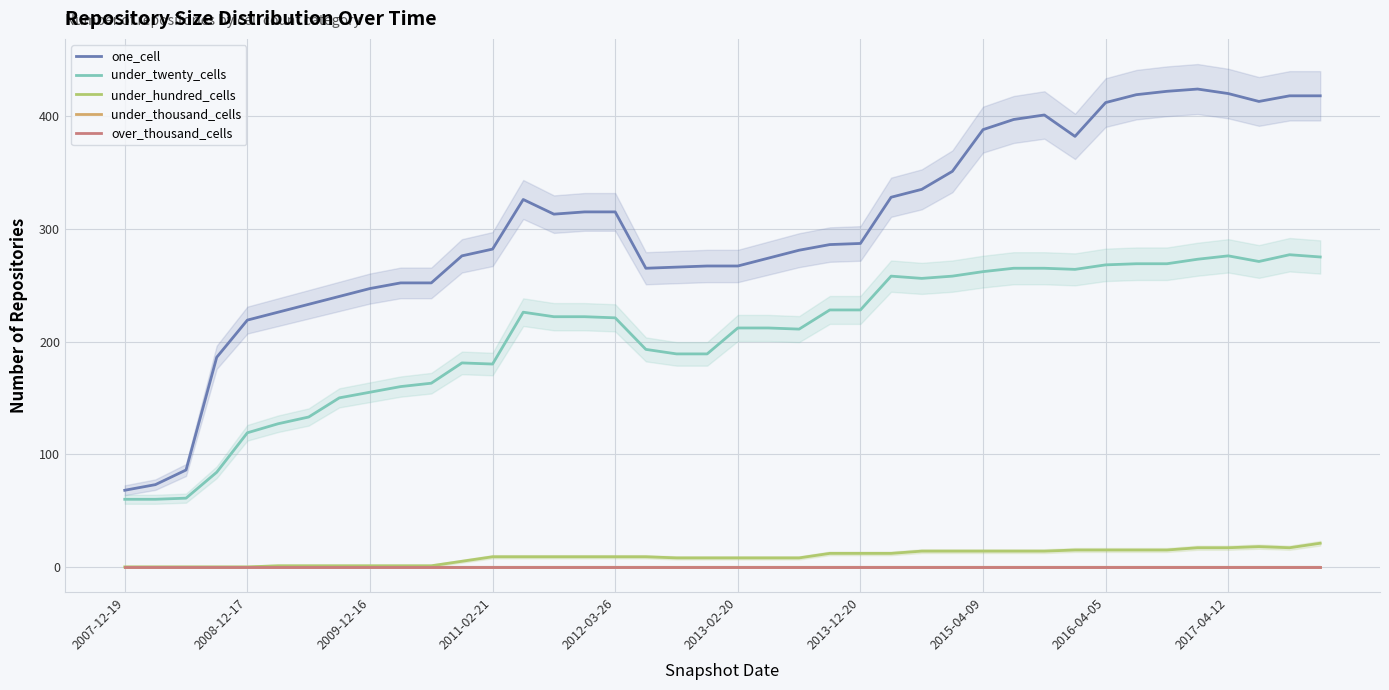

What is the sum of all under_hundred_cells values?

361